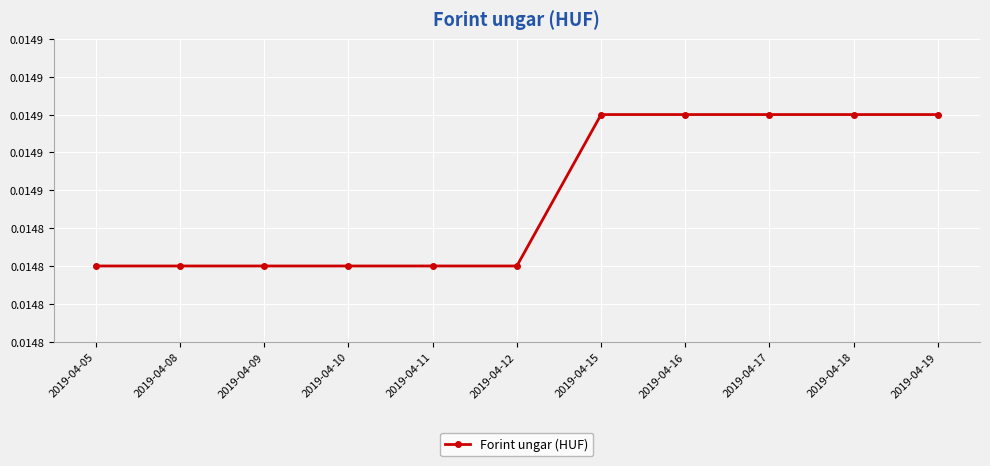

True or false: the data shows 0.0 at 2019-04-18.

False